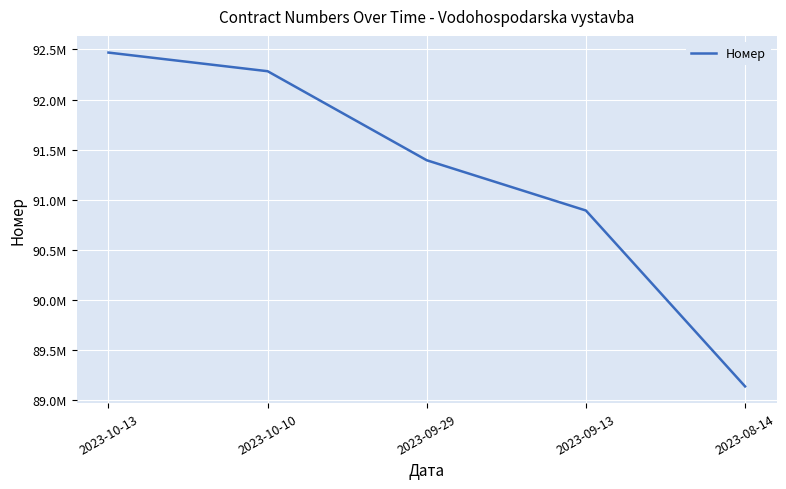

Does the chart display data point markers on the line(s)?

No